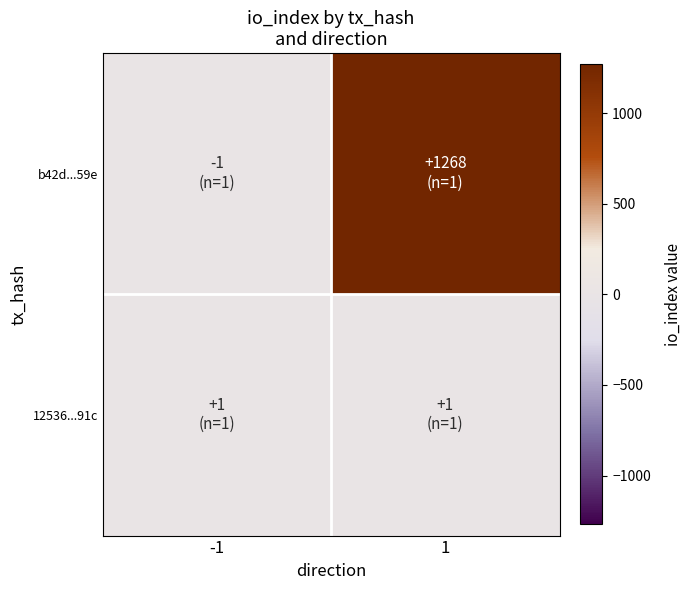

Reading right to left, list all the values displayed in this chart.

b42d...59e: 1=1268	-1=-1
12536...91c: 1=1	-1=1